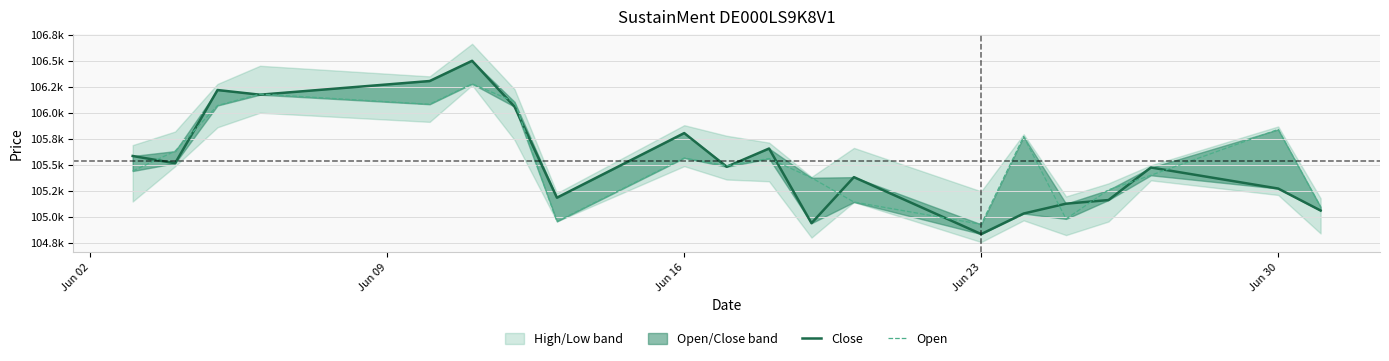

Rank the series by their average value, from lowest to highest.

Close, Open